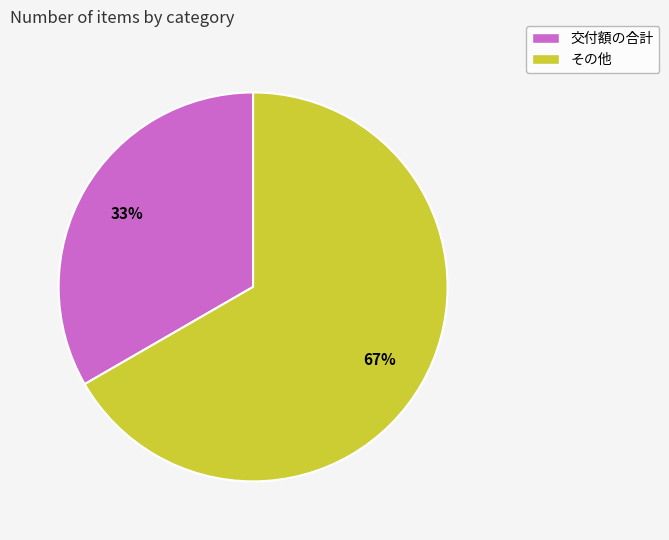

What percentage is the 交付額の合計 slice, to the nearest percent?

33%